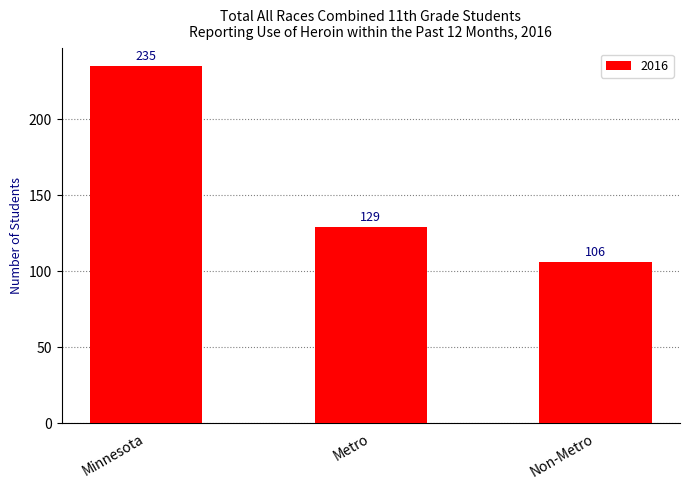

Reading right to left, list all the values displayed in this chart.

106	129	235